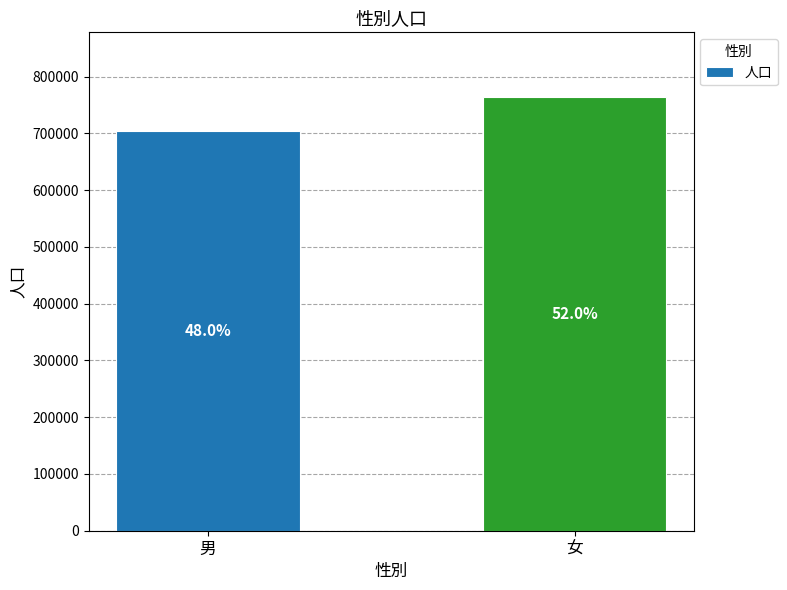

List the labels in order of value, largest first.

女, 男